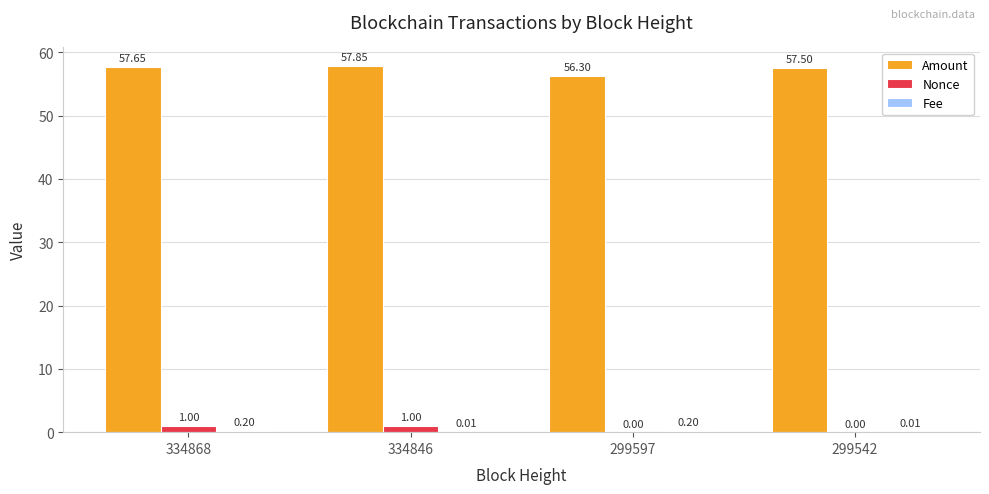

What is the sum of the Amount values at 299597 and 334846?

114.2